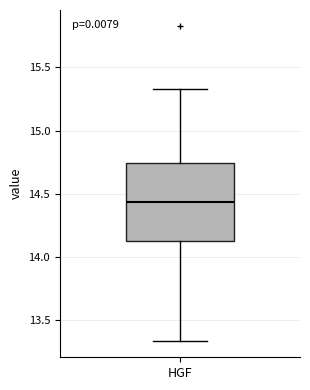

Where is the upper edge of the box for HGF on the y-axis? The values are not printed on the chart, so give them approximately, as read against the axis.

14.75